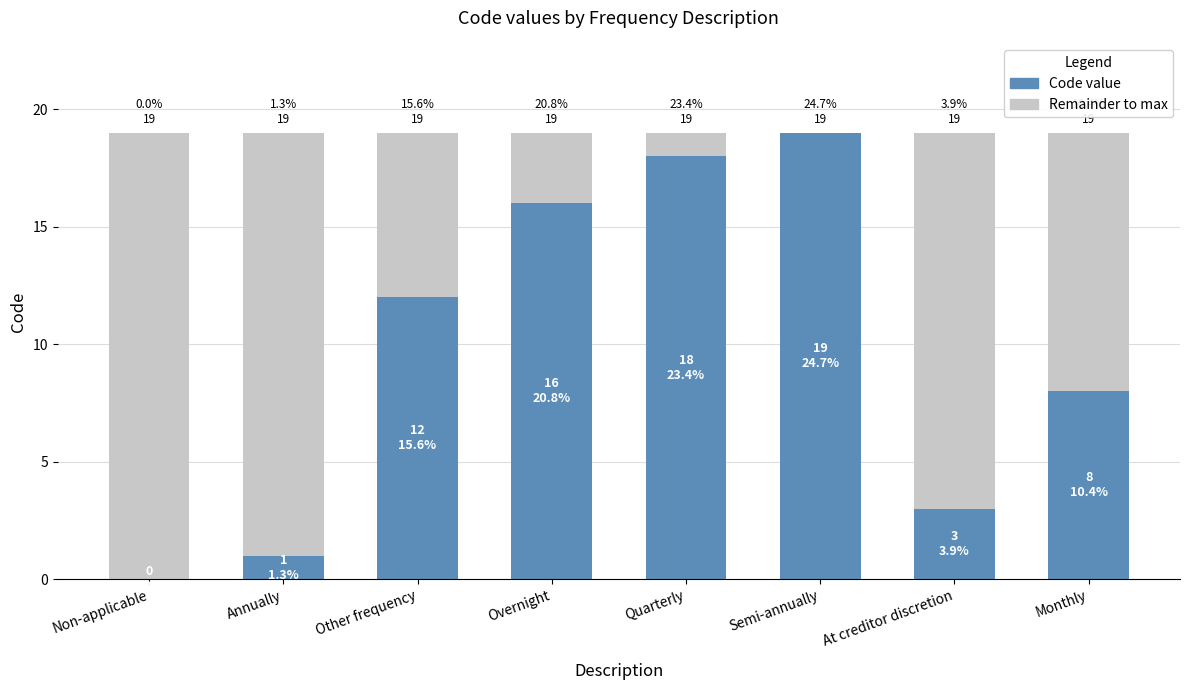

What is the highest value of the Code value series?

19